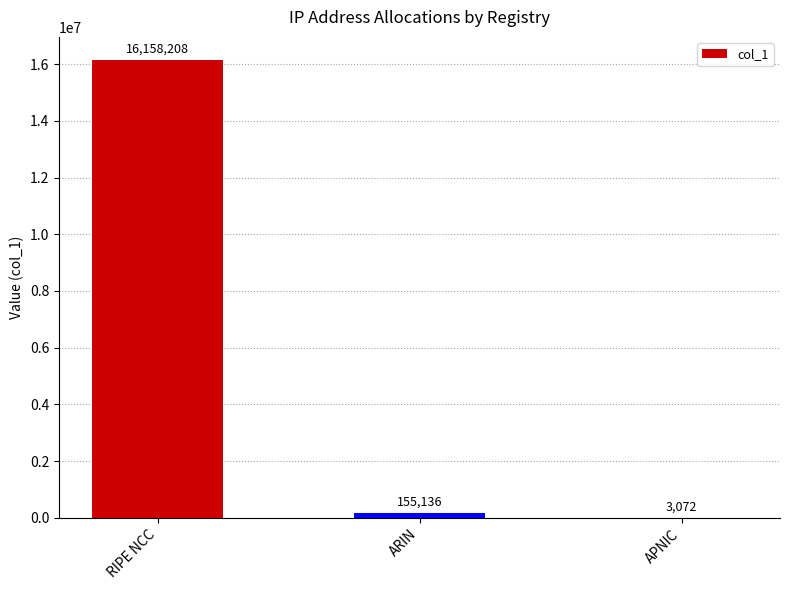

Is it true that the value at RIPE NCC is 16158208?

True